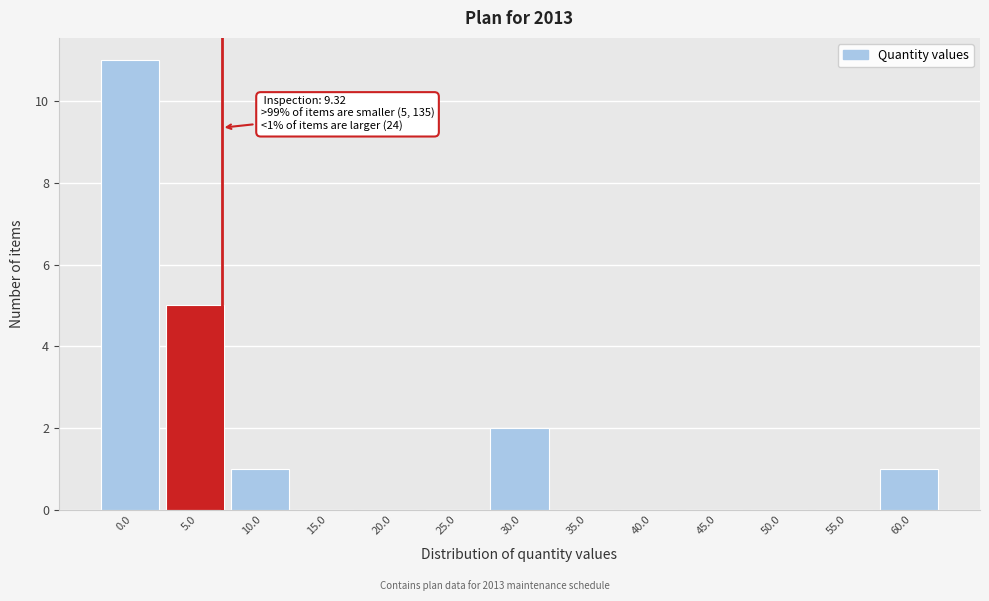

Reading left to right, extract all data points from this chart.

0.0=11	5.0=5	10.0=1	15.0=0	20.0=0	25.0=0	30.0=2	35.0=0	40.0=0	45.0=0	50.0=0	55.0=0	60.0=1